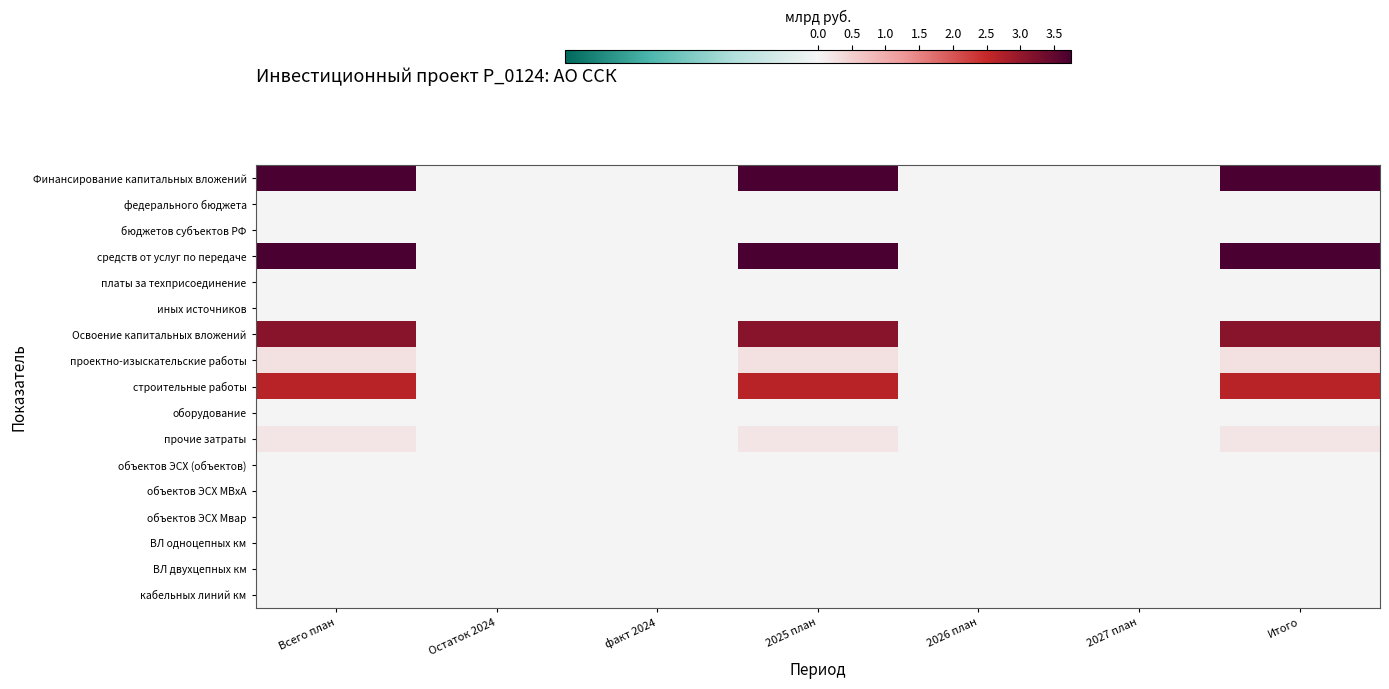

At which category is the sum across all series the highest?

Всего план